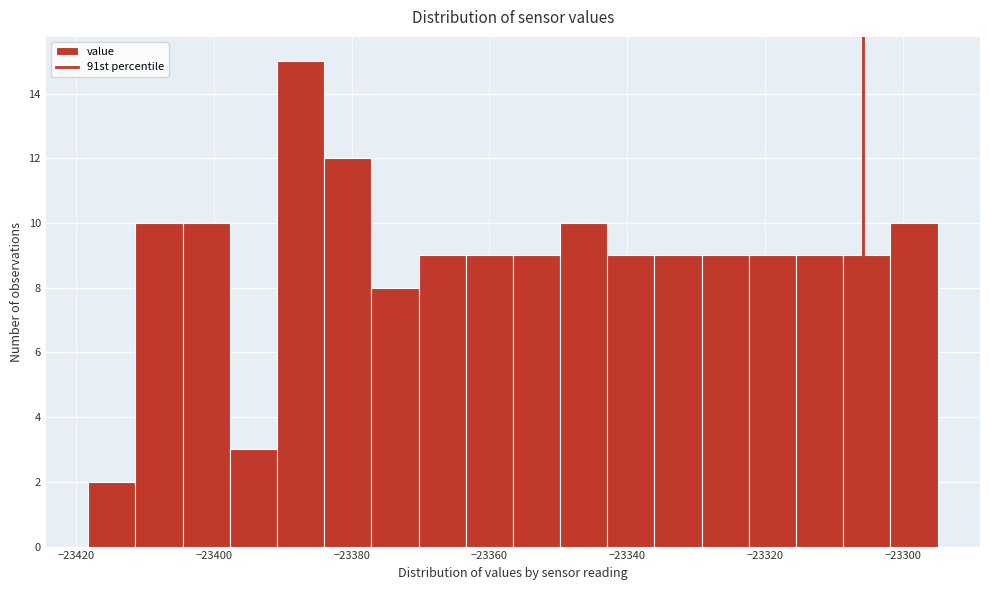

Around what value on the x-axis is the tallest bar? Give the approximate position of its centre, as read against the axis.

-23388